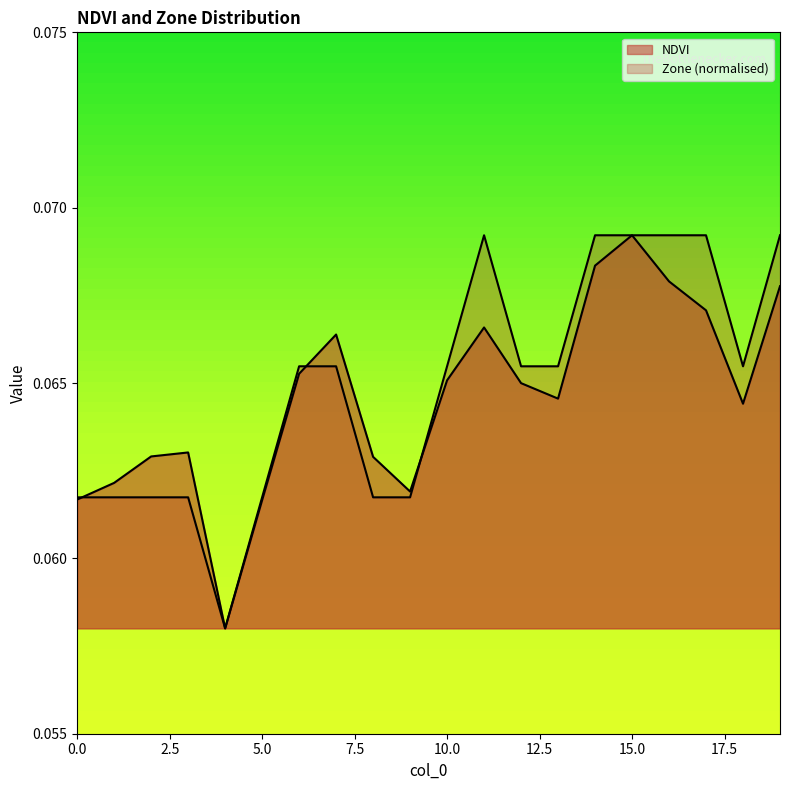

True or false: Zone and NDVI cross at least once.

True